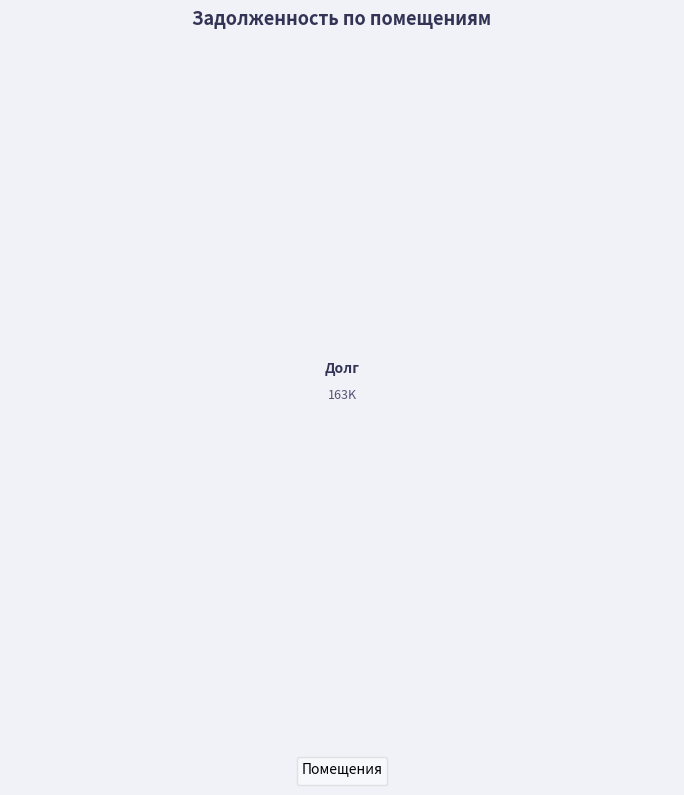

Is the sum of 10 and 40 greater than half?

No